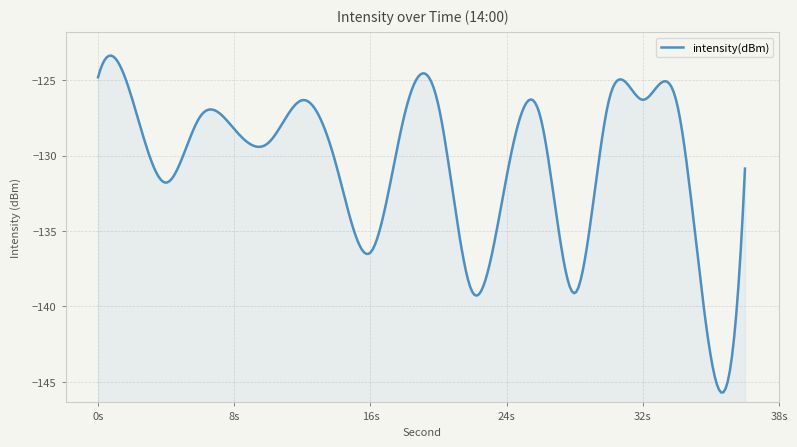

True or false: the data has more than 0 interior local peaks.

True